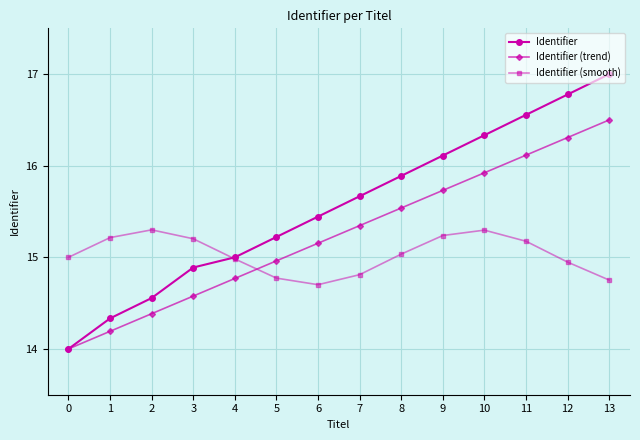

True or false: Identifier (trend) has more than 2 interior local peaks.

False